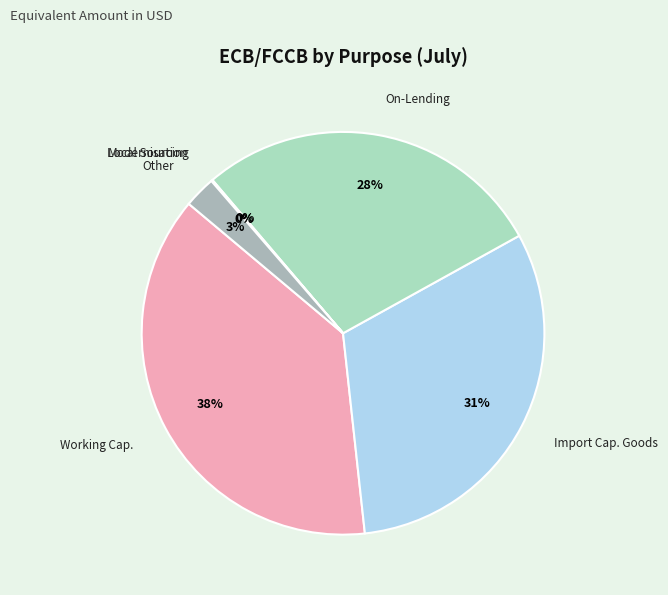

To the nearest percent, what is the average slice percentage?

17%